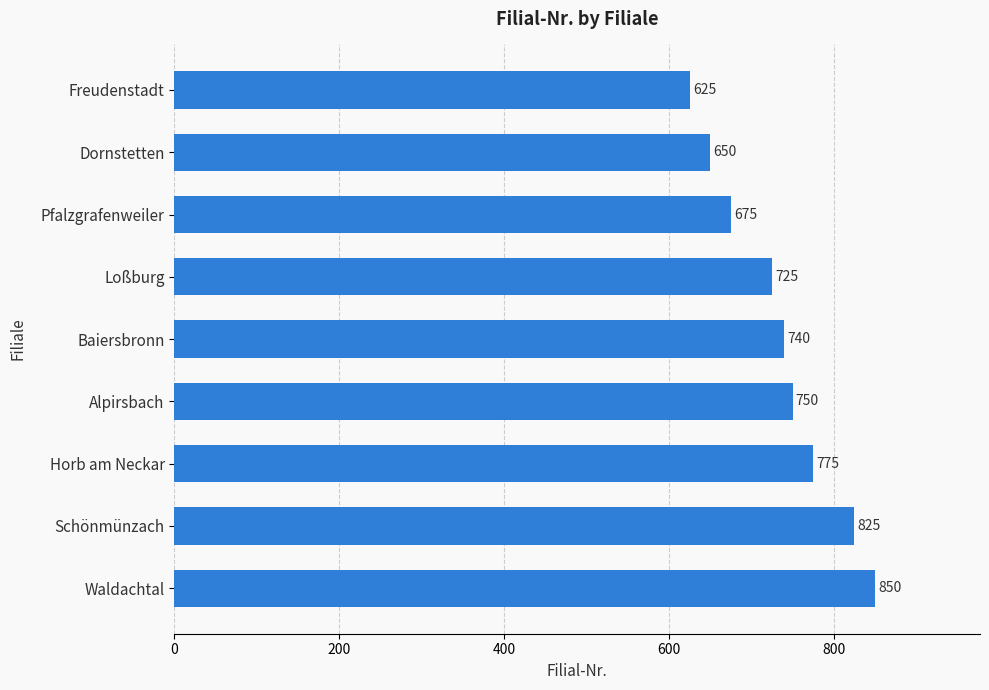

What is the average value?

735